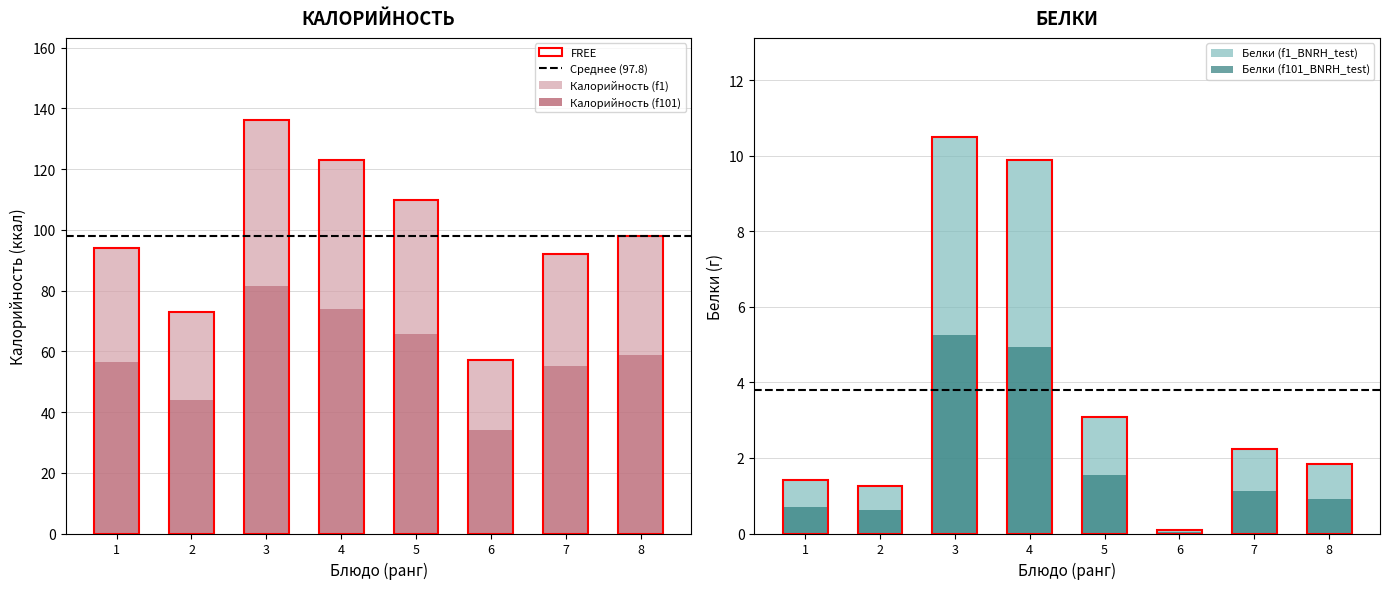

Reading left to right, transcribe all the data shown in this chart.

Калорийность: 93.9	73.0	136.0	123.1	109.7	57.0	92.0	97.9
Белки: 1.4	1.3	10.5	9.9	3.1	0.1	2.2	1.8